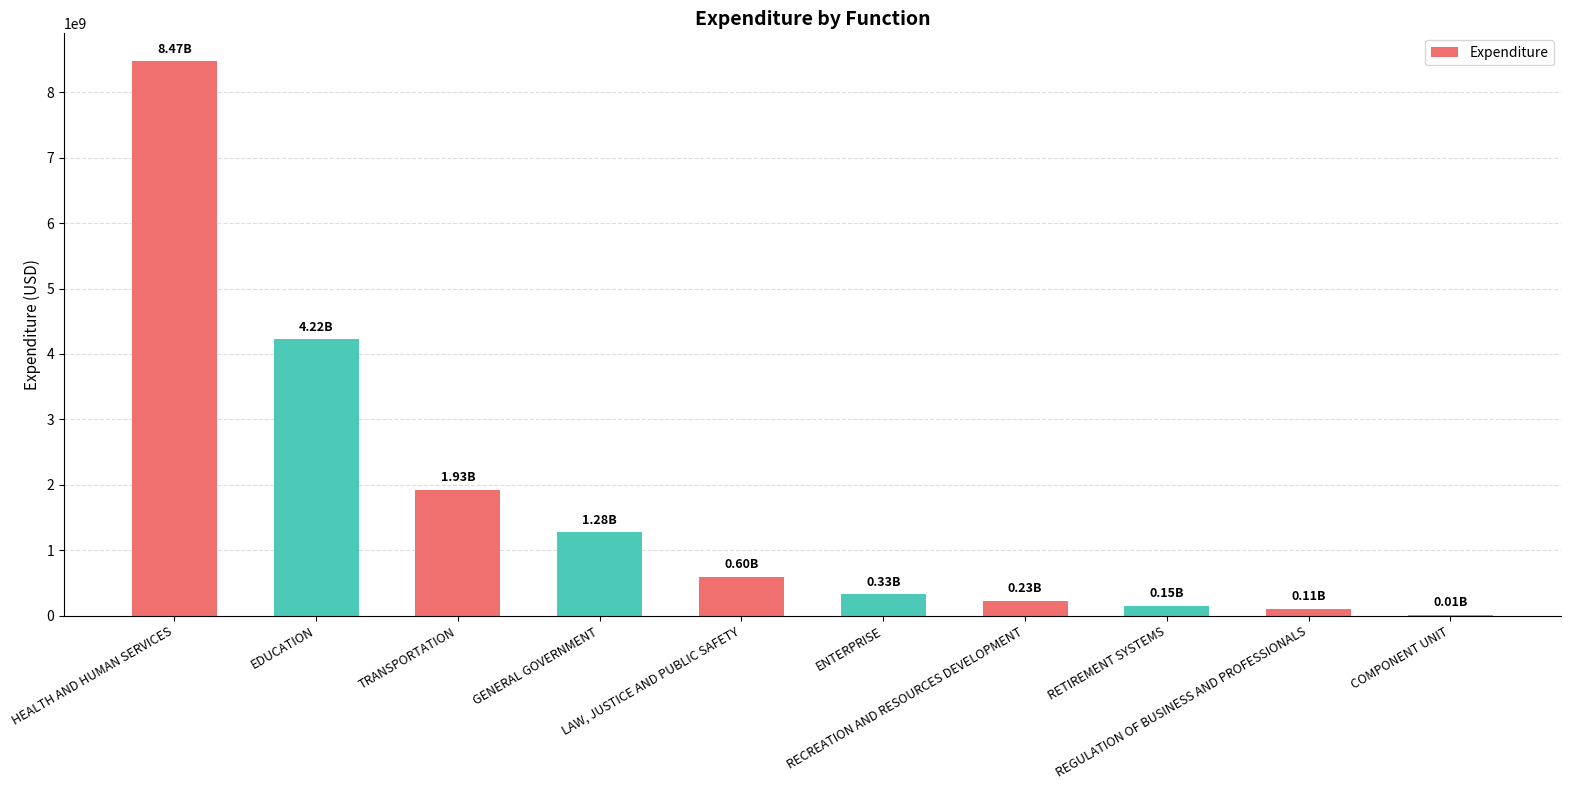

Are the bars grouped side by side (vs. stacked)?

No